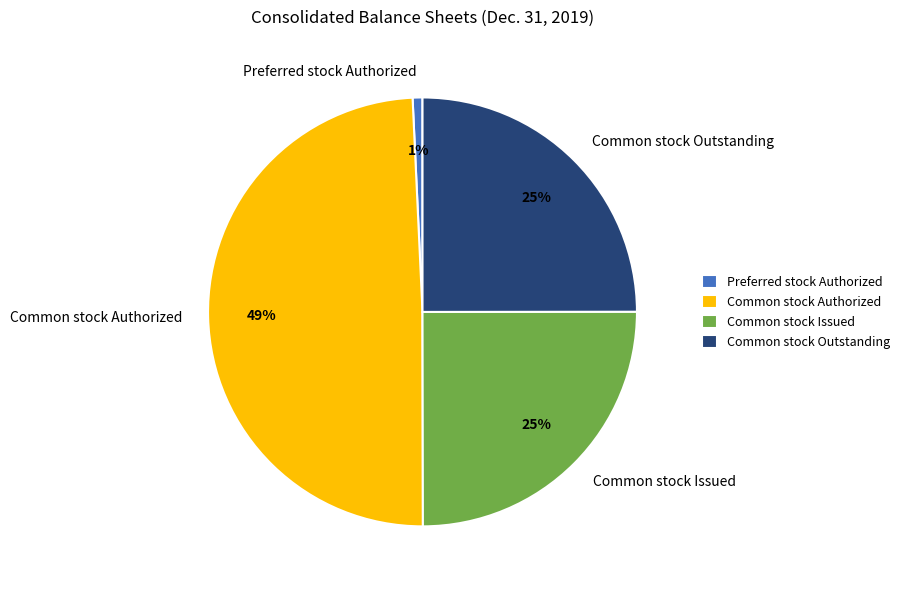

Combined, do Common stock Outstanding and Common stock Authorized account for over 50%?

Yes